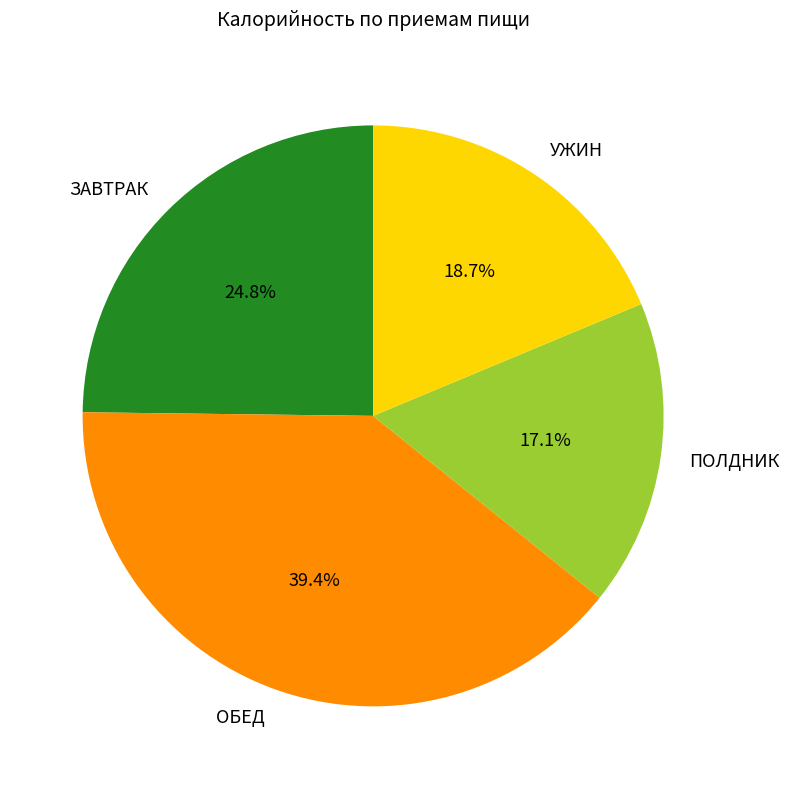

Which has a higher value, УЖИН or ЗАВТРАК?

ЗАВТРАК